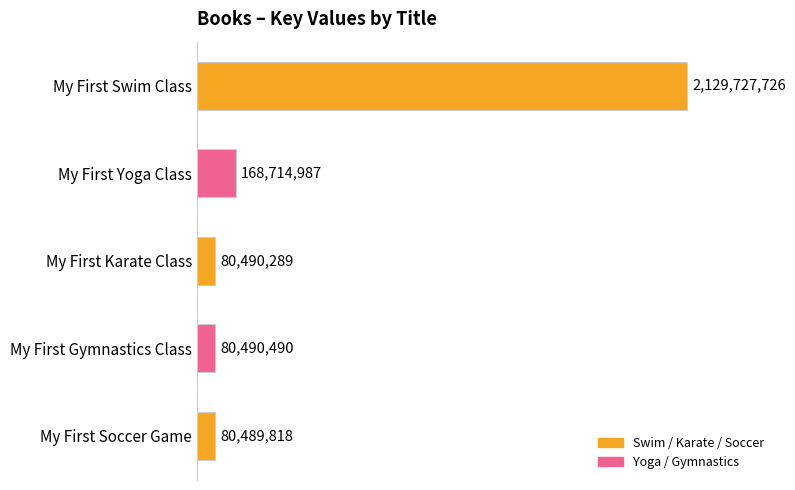

Does the chart contain any negative values?

No